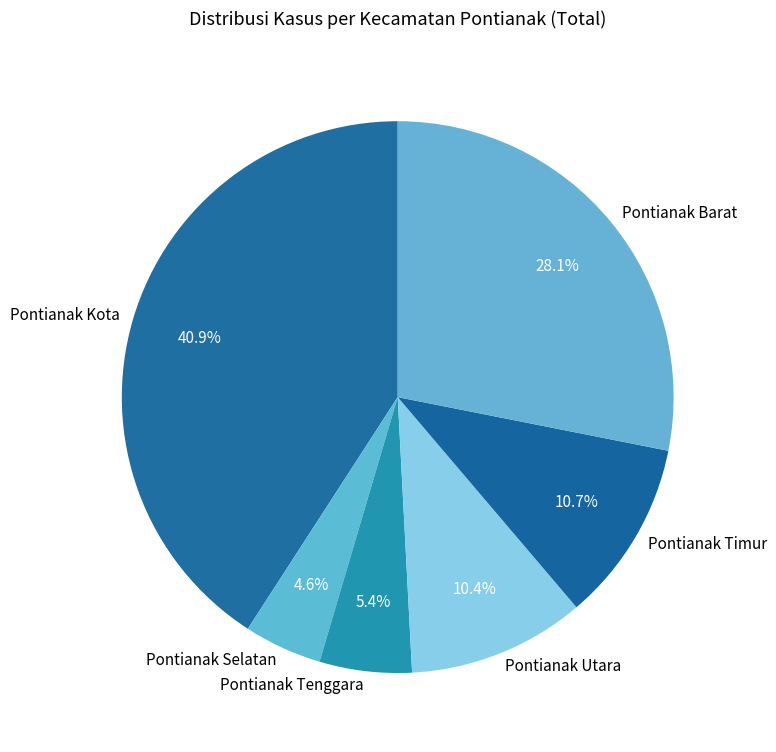

What is the smallest slice in the pie chart?

Pontianak Selatan